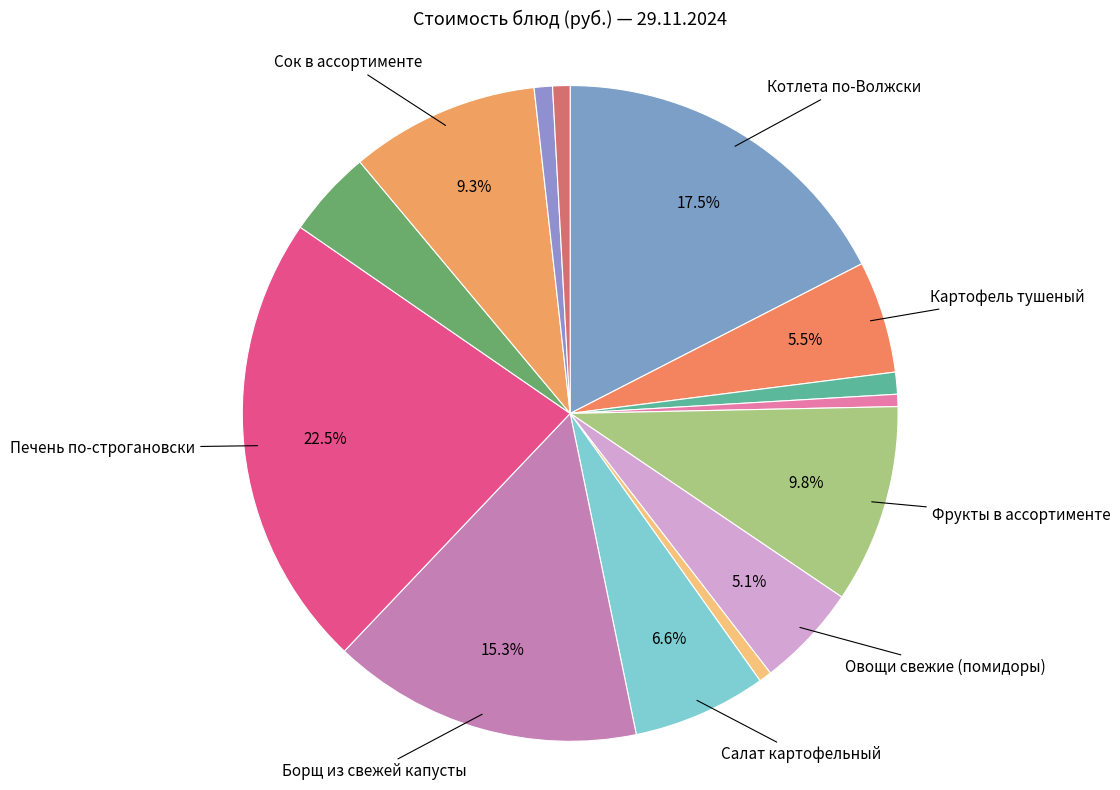

Count the number of slices in the pie.

14